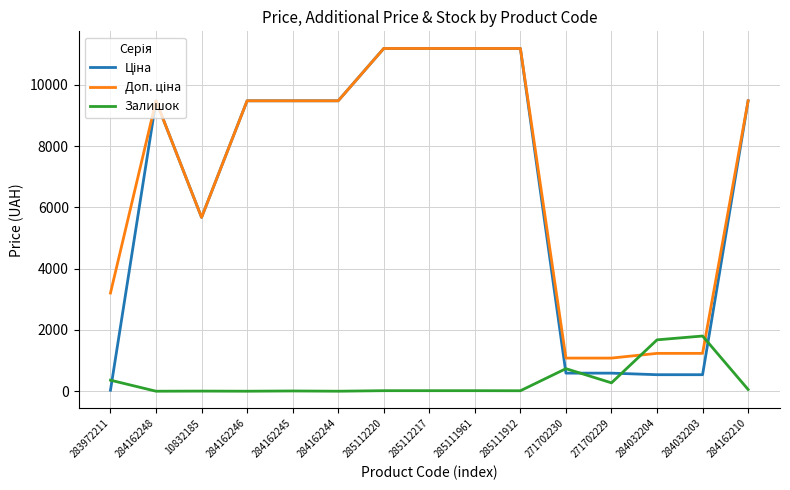

Is it true that Залишок equals 0.0 at 284162244?

True